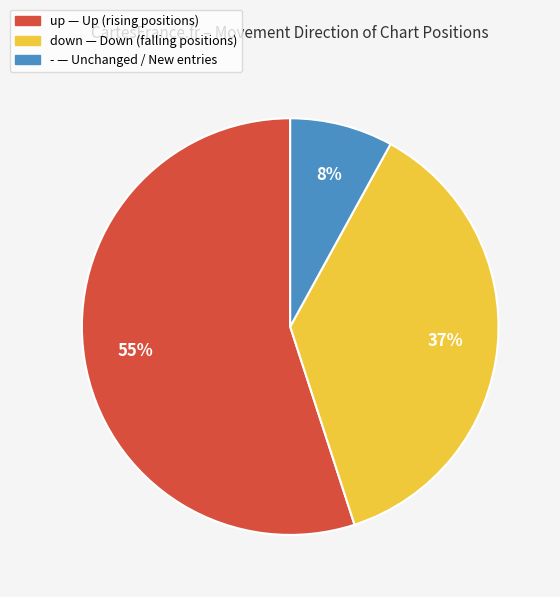

Between down and up, which is larger?

up